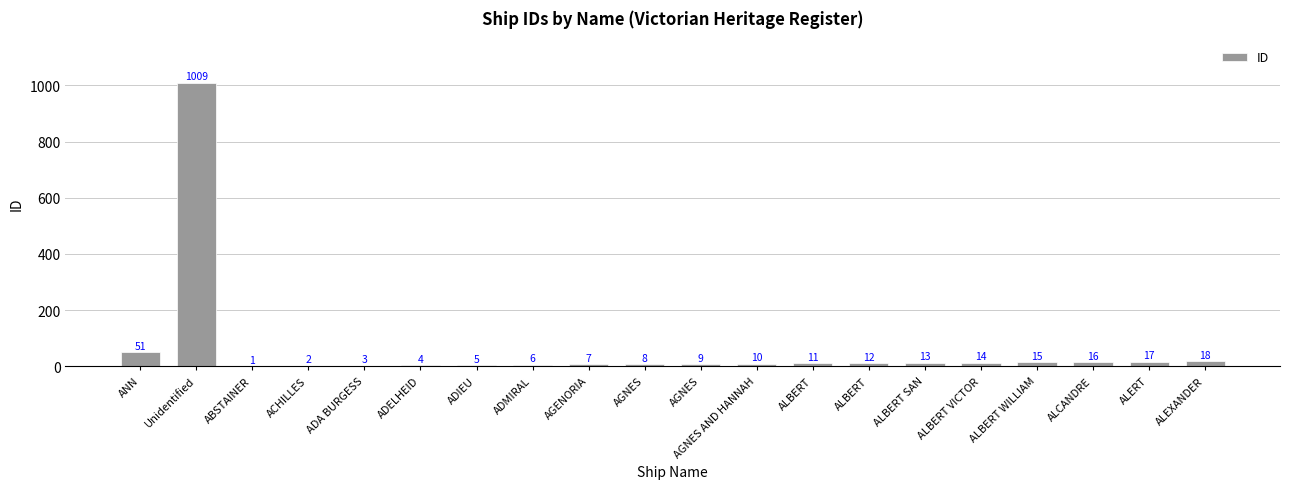

Are the bars horizontal?

No